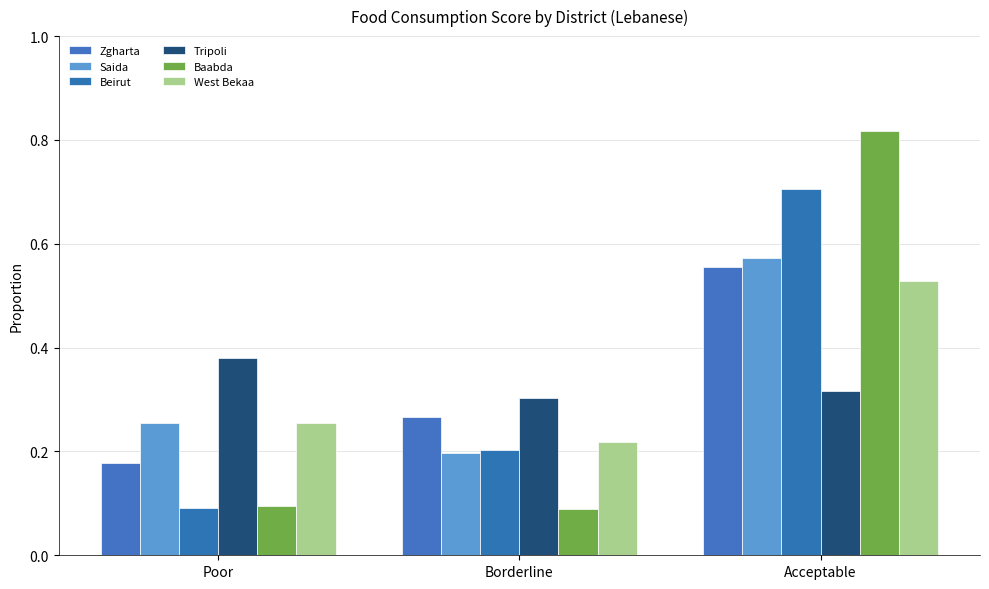

Is it true that Beirut equals 0.1 at Borderline?

False